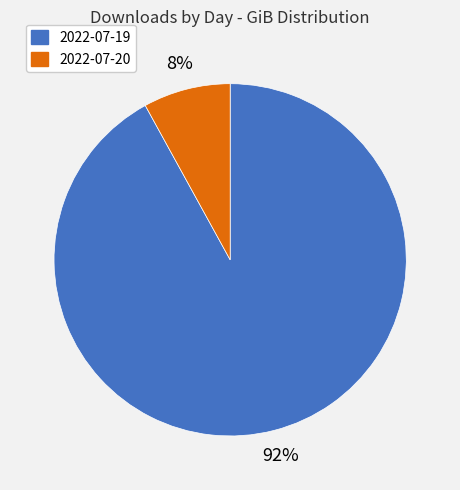

What is the majority slice?

2022-07-19